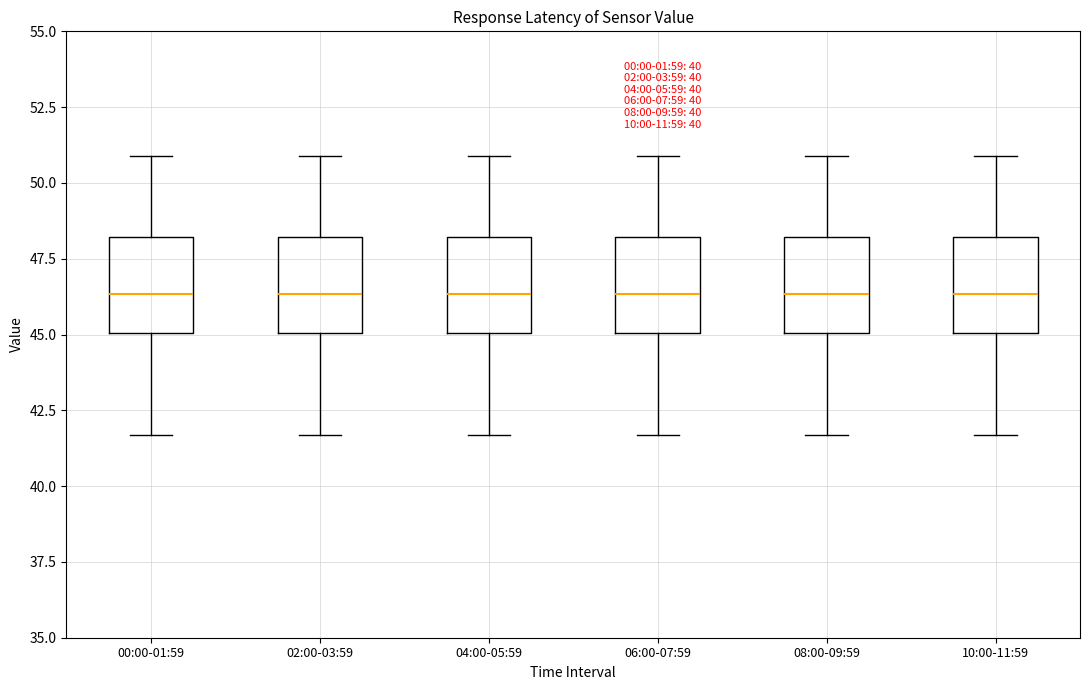

Where is the upper edge of the box for 06:00-07:59 on the y-axis? The values are not printed on the chart, so give them approximately, as read against the axis.

48.0